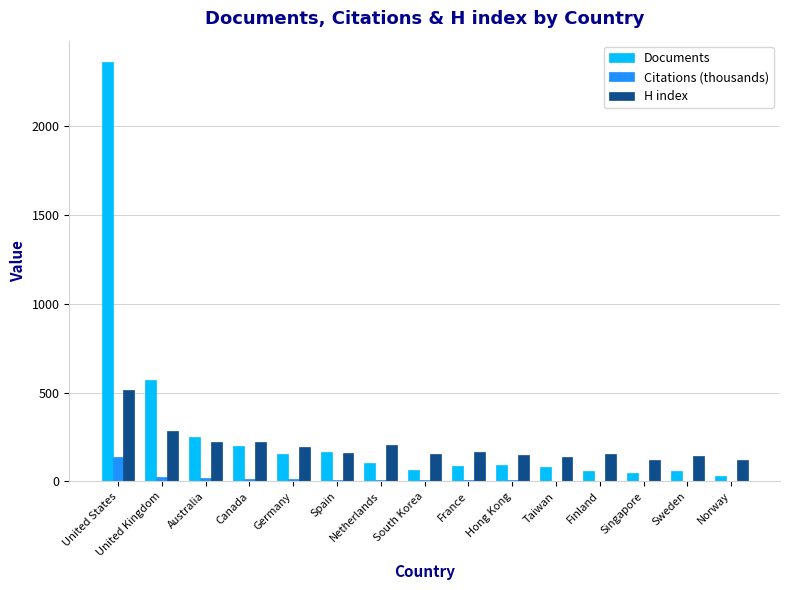

Are the bars horizontal?

No